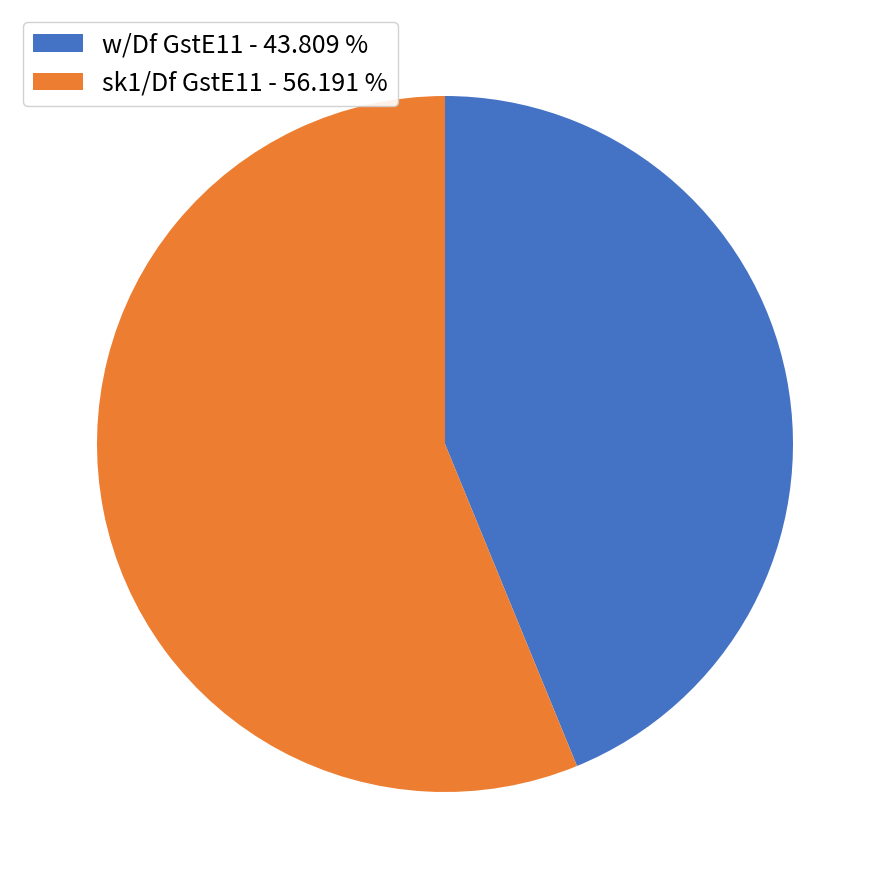

What is the largest slice in the pie chart?

sk1/Df GstE11 - 56.191 %